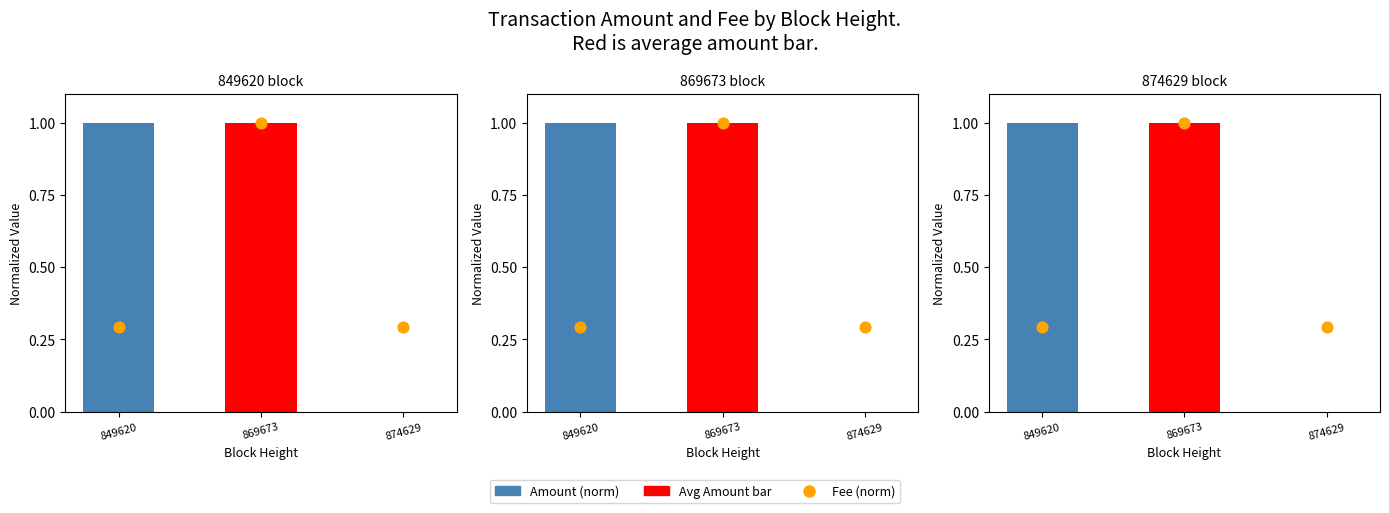

At how many categories does at least one series exceed 0?

3